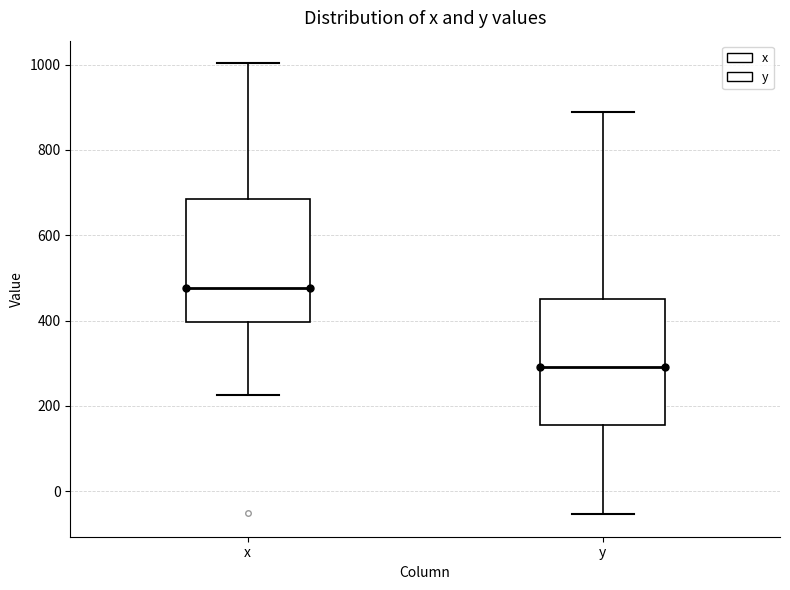

Which box's median line is the lowest?

y